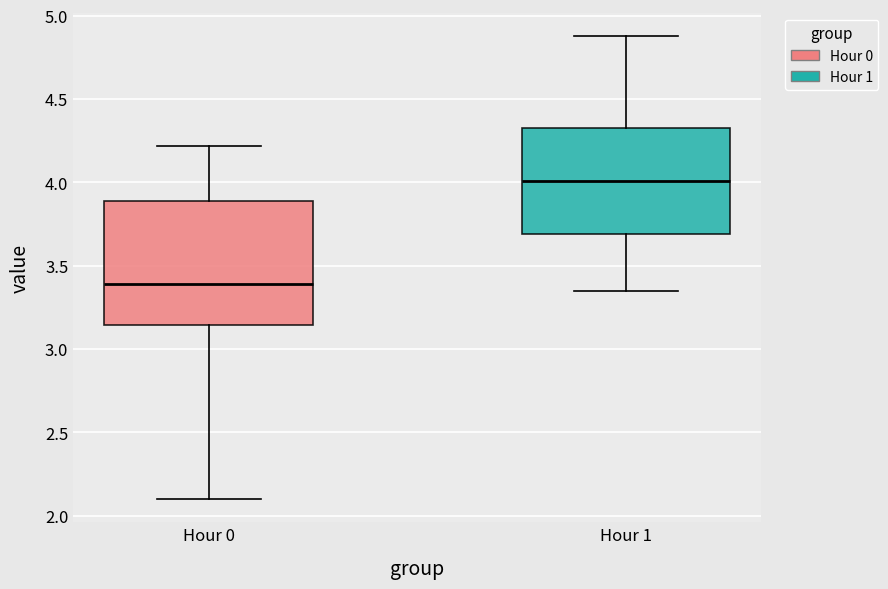

Reading left to right, transcribe this box plot: for each box, give where its median line is, the range the box spans, and where its two whiskers end, as read against the y-axis. The values are not printed on the chart, so give them approximately, as read against the axis.

Hour 0: median 3.40, box 3.15 to 3.90, whiskers 2.10 to 4.20
Hour 1: median 4.00, box 3.70 to 4.35, whiskers 3.35 to 4.90